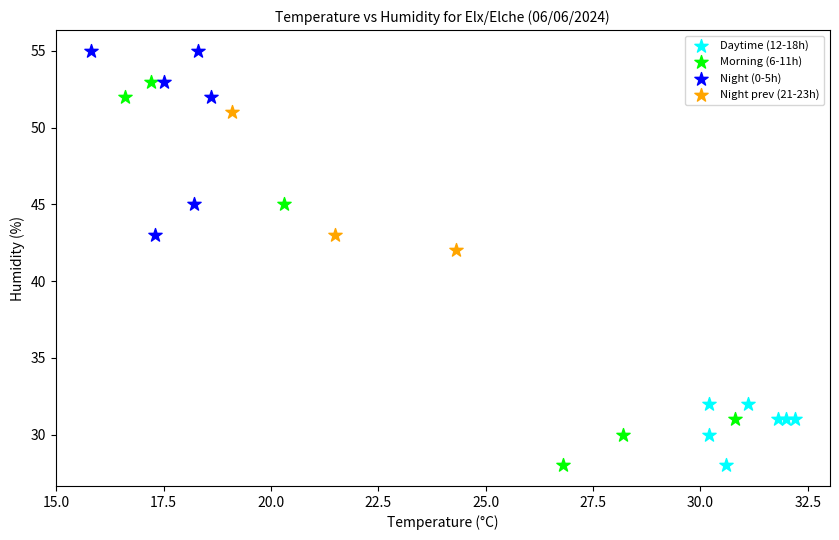

Which series has the widest spread of Y values?

Morning (6-11h)